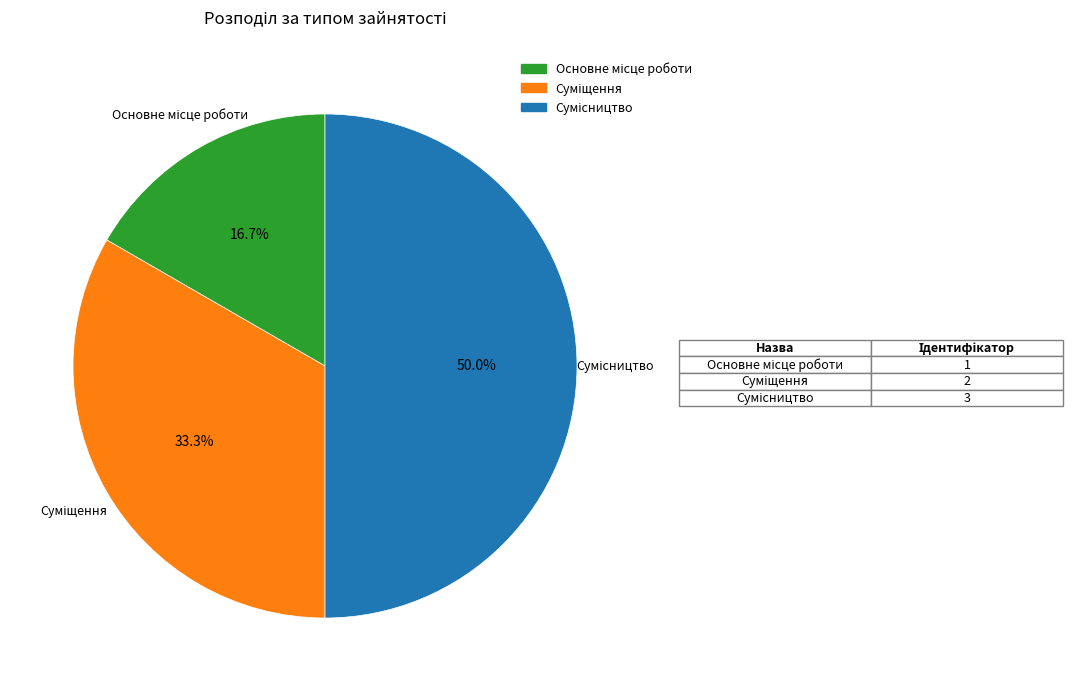

Count the number of slices in the pie.

3